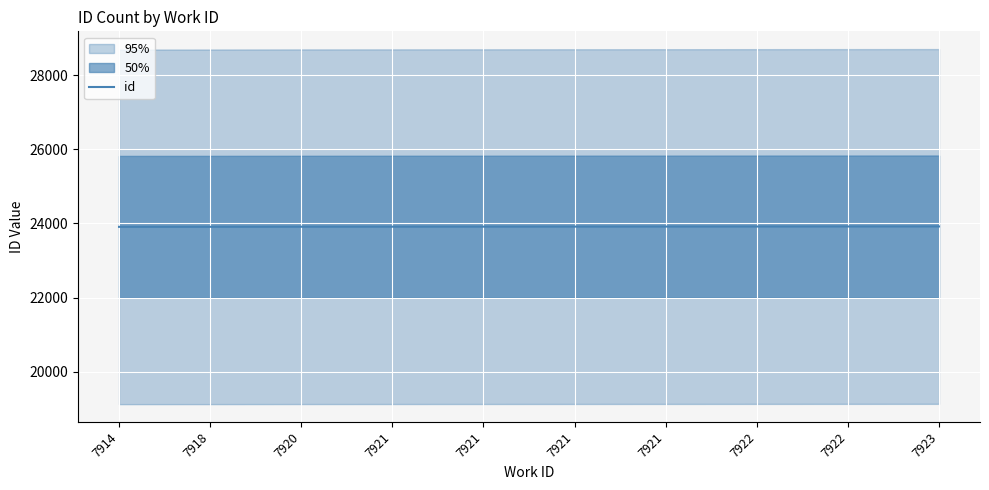

Which category has the lowest value across all series?

7914